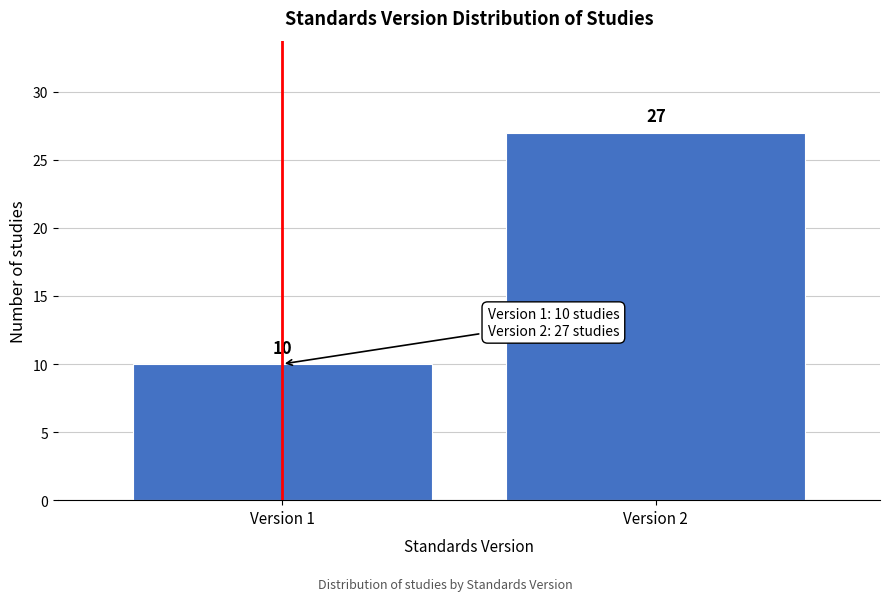

Reading left to right, extract all data points from this chart.

10	27